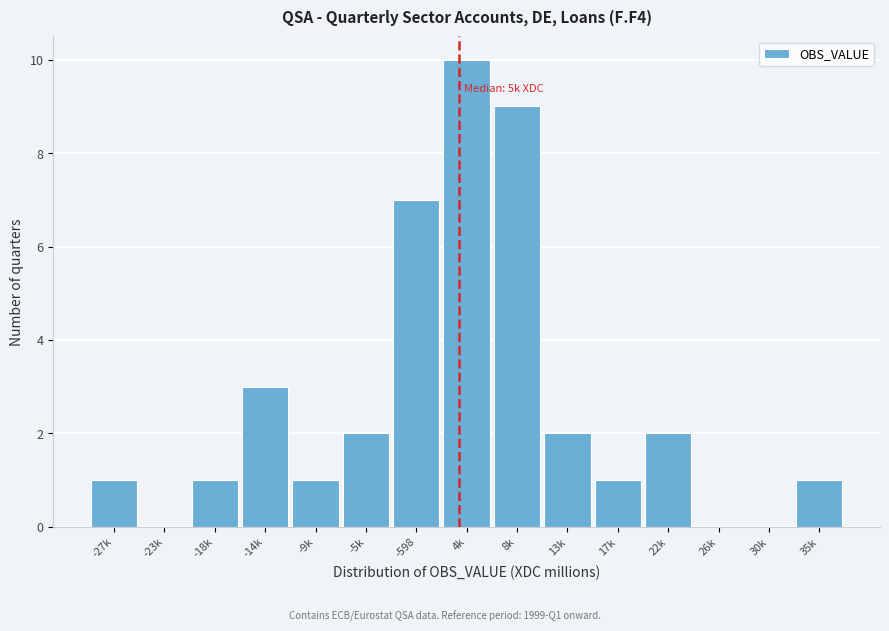

Reading left to right, what are all the values shown in this chart?

-27k=1	-23k=0	-18k=1	-14k=3	-9k=1	-5k=2	-598=7	4k=10	8k=9	13k=2	17k=1	22k=2	26k=0	30k=0	35k=1